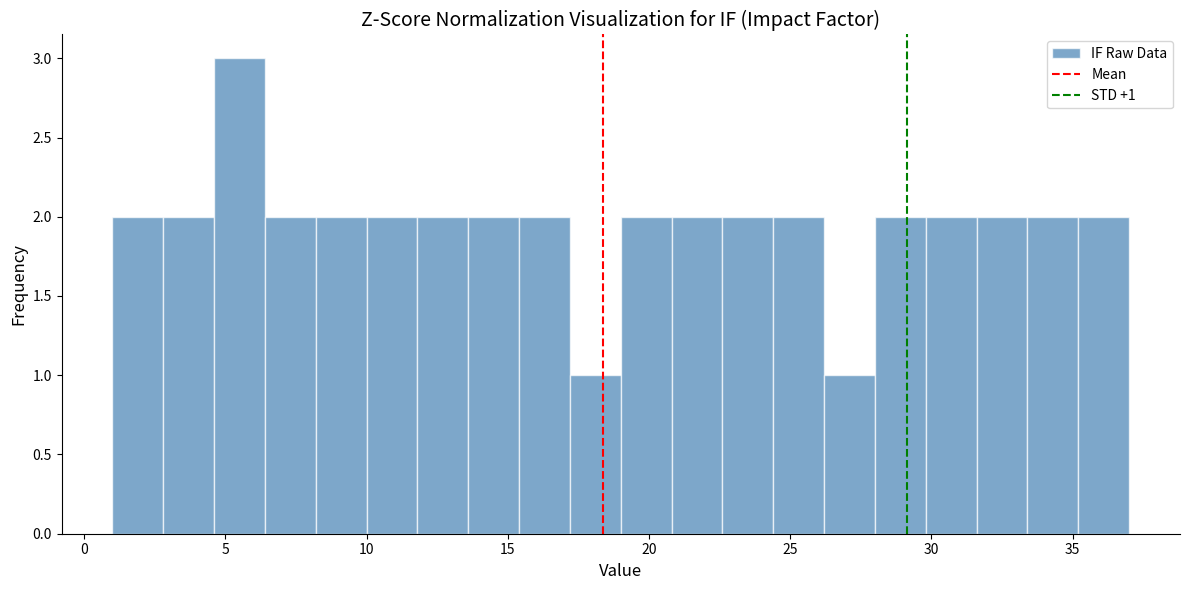

Read against the x-axis, roughly where is the centre of the tallest bar?

5.5